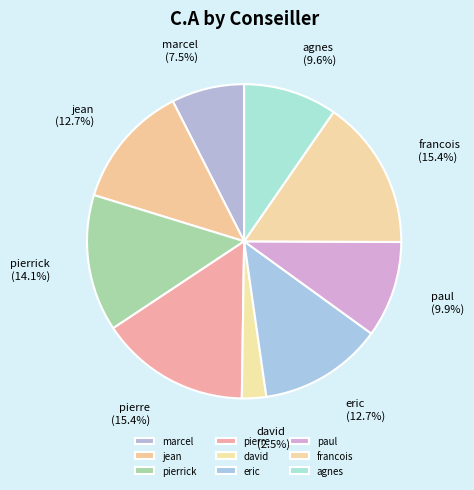

Does marcel represent more than half of the total?

No